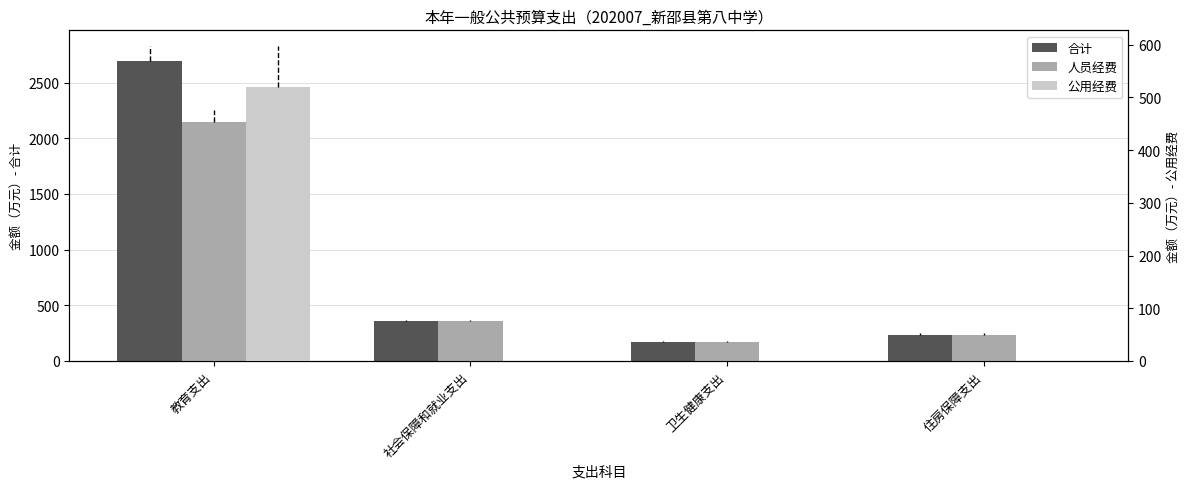

Which label corresponds to the largest value in the chart?

教育支出